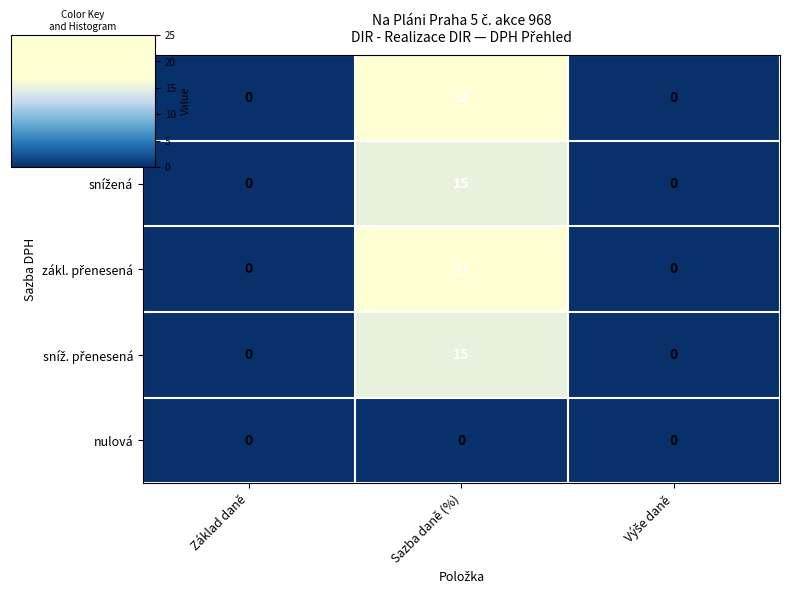

At which category is the sum across all series the highest?

Sazba daně (%)